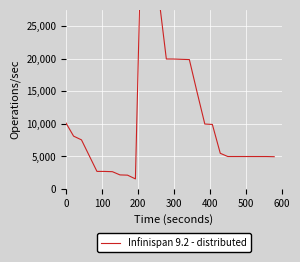

How many lines are shown in the chart?

1